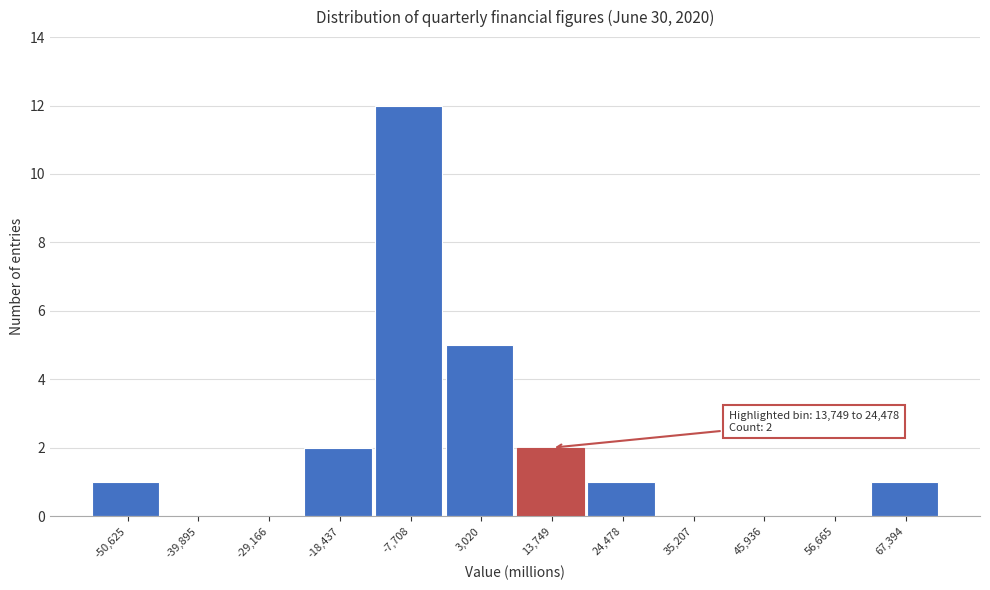

Reading left to right, what are all the values shown in this chart?

-50,625=1	-39,895=0	-29,166=0	-18,437=2	-7,708=12	3,020=5	13,749=2	24,478=1	35,207=0	45,936=0	56,665=0	67,394=1